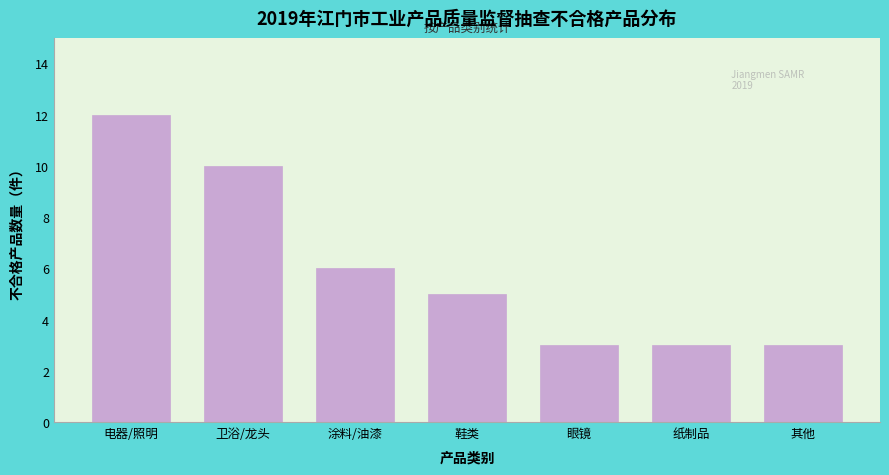

Reading right to left, extract all data points from this chart.

其他=3	纸制品=3	眼镜=3	鞋类=5	涂料/油漆=6	卫浴/龙头=10	电器/照明=12